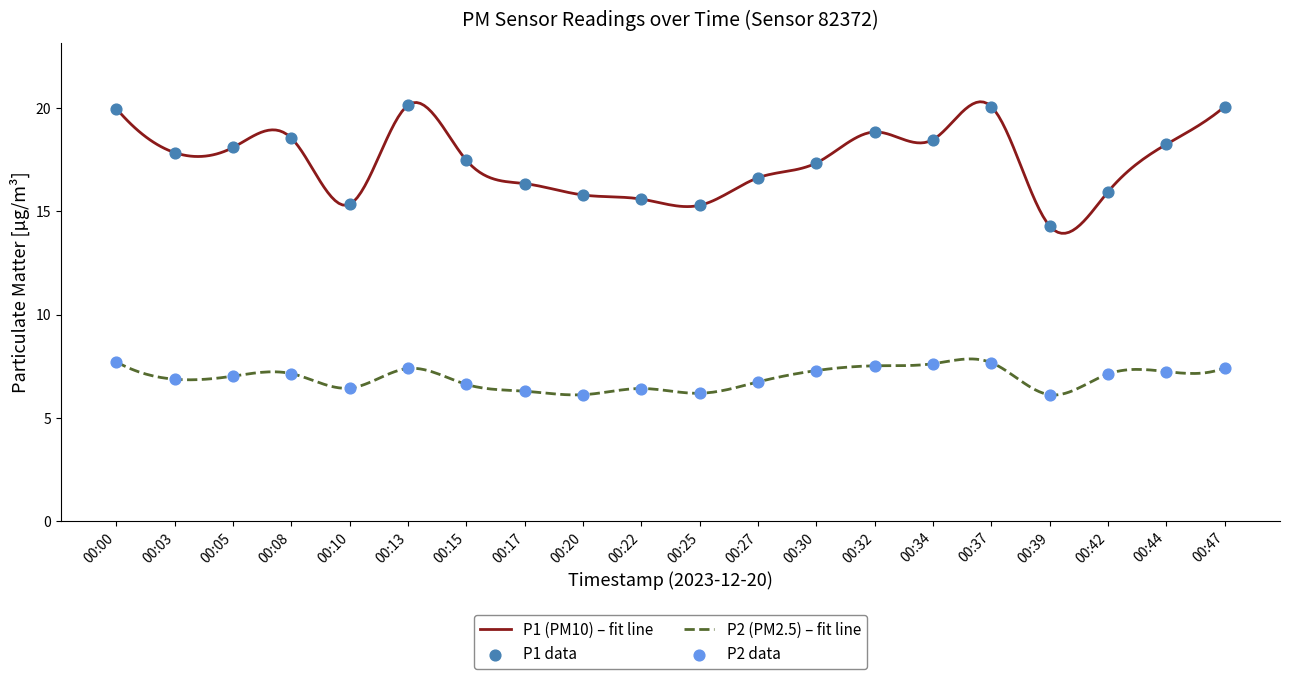

Which series reaches the minimum Y coordinate?

P2